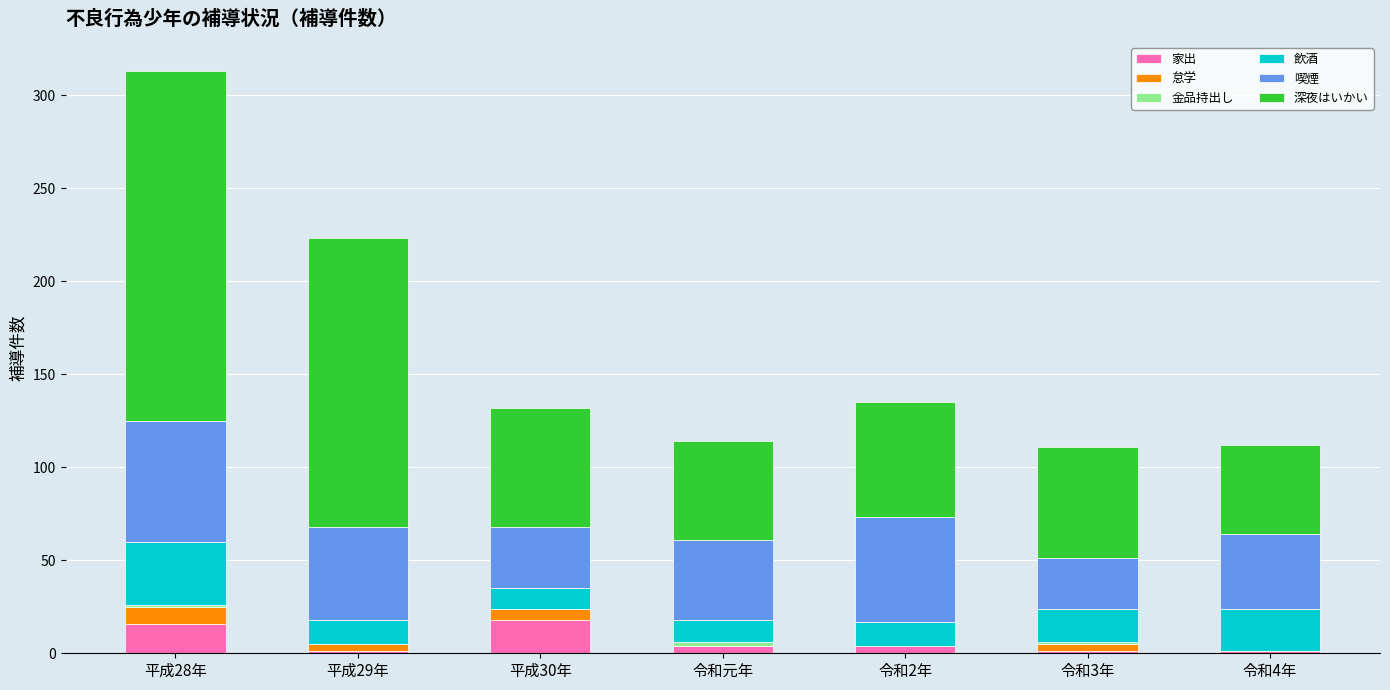

At which category is the sum across all series the highest?

平成28年